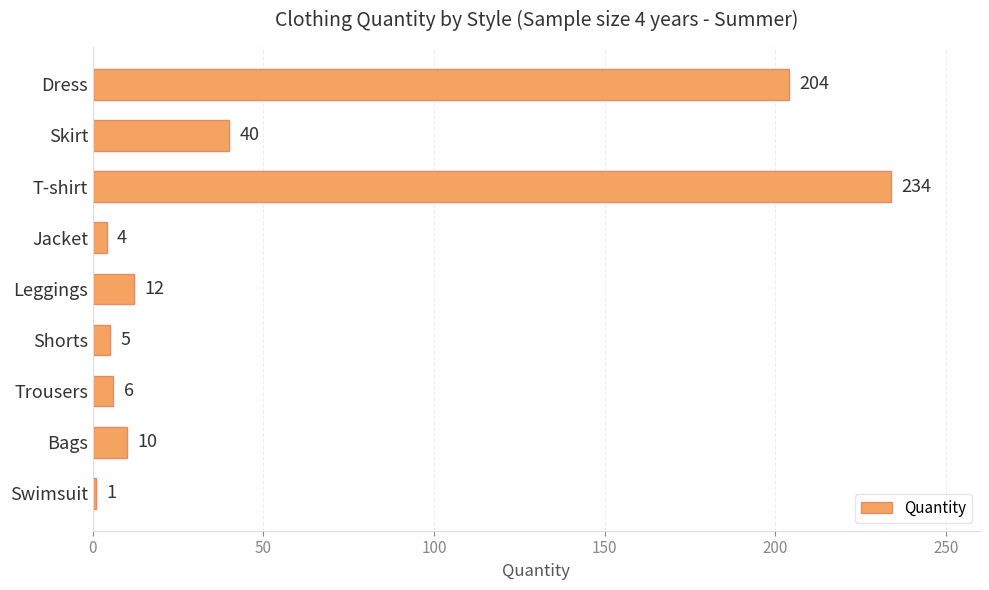

At which category does the chart reach its peak across all series?

T-shirt